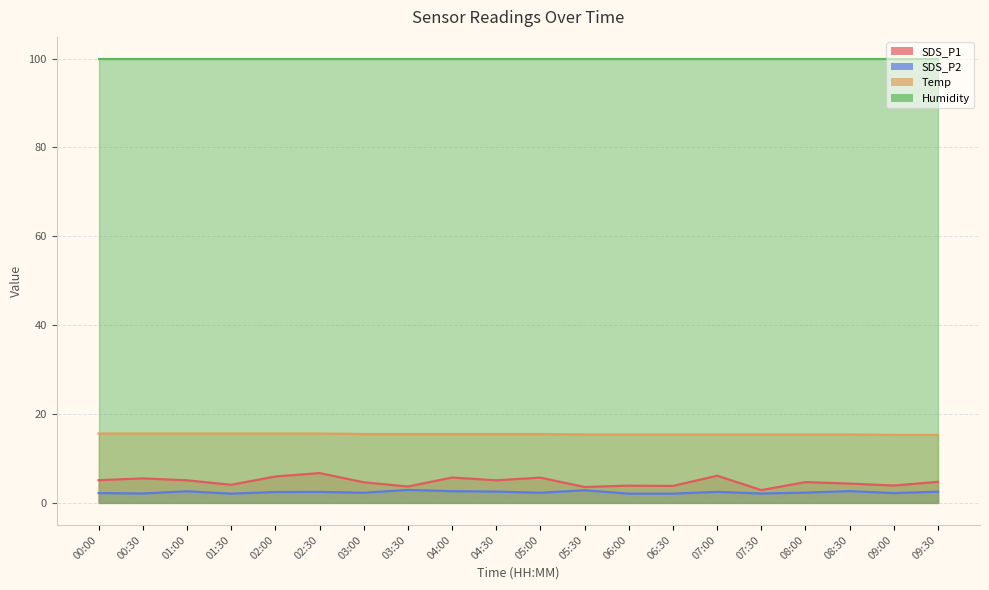

Where is the first local minimum for SDS_P2?

00:30